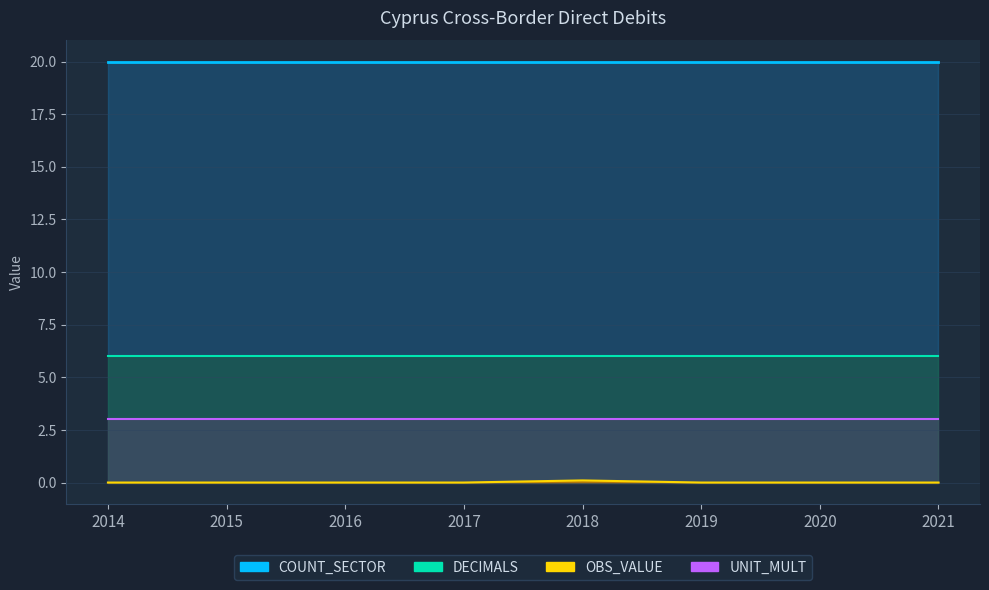

How many distinct data groups are displayed?

4